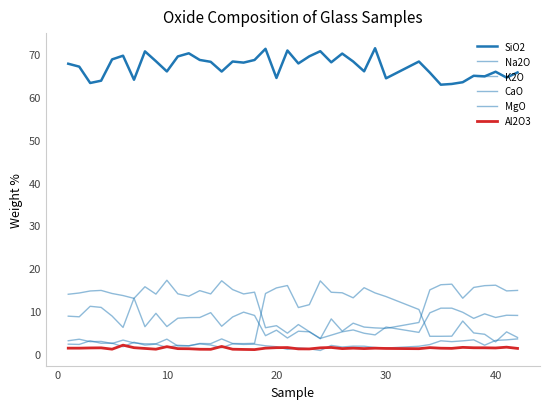

Does the chart have visible grid lines?

No